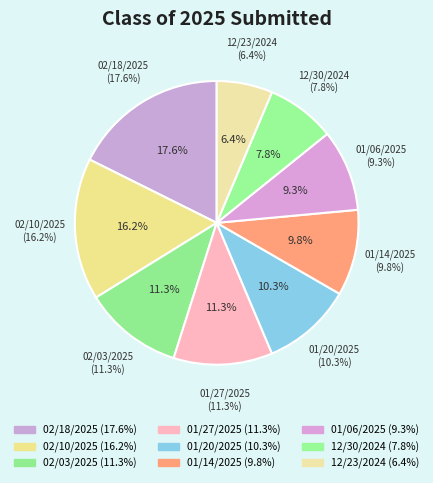

How much of the chart is everything except 01/20/2025?

89.7%